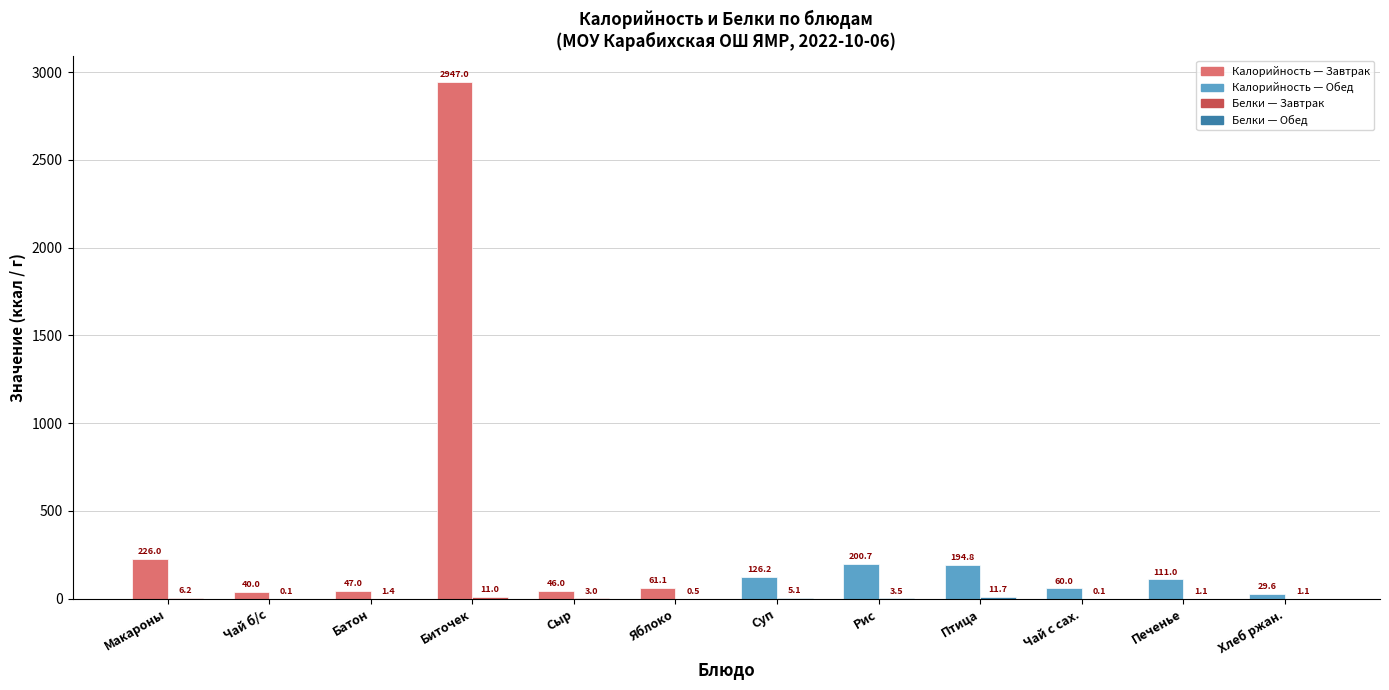

What is the total value across all series at Макароны?

232.2